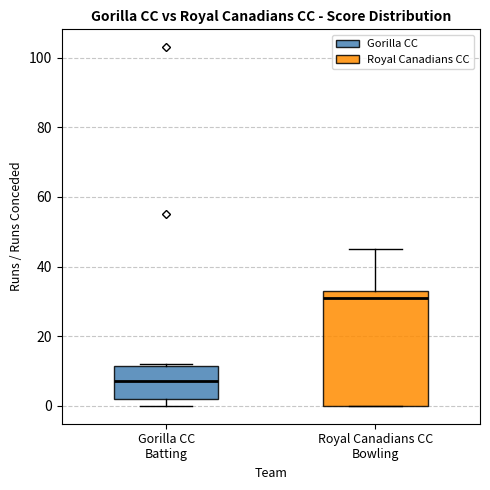

Reading left to right, transcribe this box plot: for each box, give where its median line is, the range the box spans, and where its two whiskers end, as read against the y-axis. The values are not printed on the chart, so give them approximately, as read against the axis.

Gorilla CC Batting: median 8, box 2 to 12, whiskers 0 to 12
Royal Canadians CC Bowling: median 32, box 0 to 34, whiskers 0 to 46